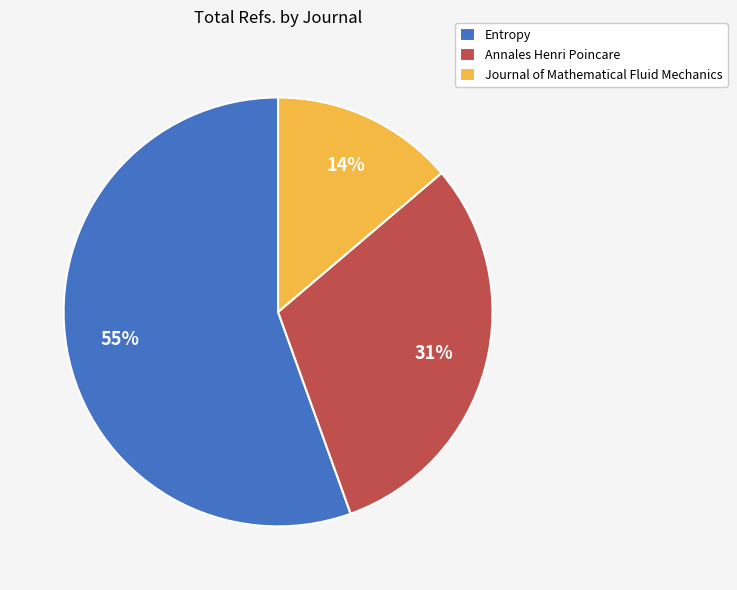

Combined, do Entropy and Journal of Mathematical Fluid Mechanics account for over 50%?

Yes